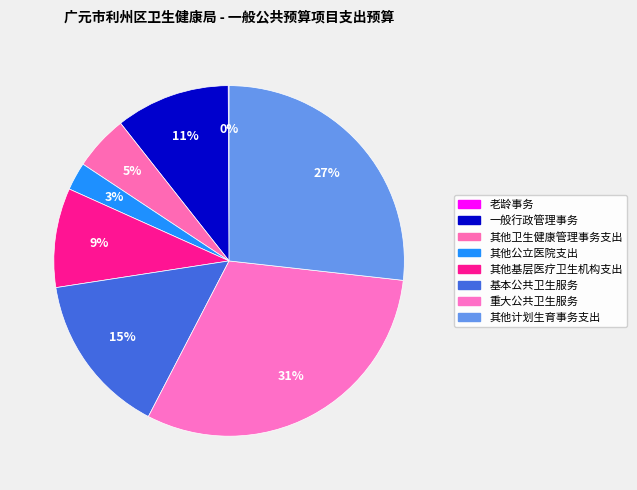

Is there a majority slice in this chart?

No